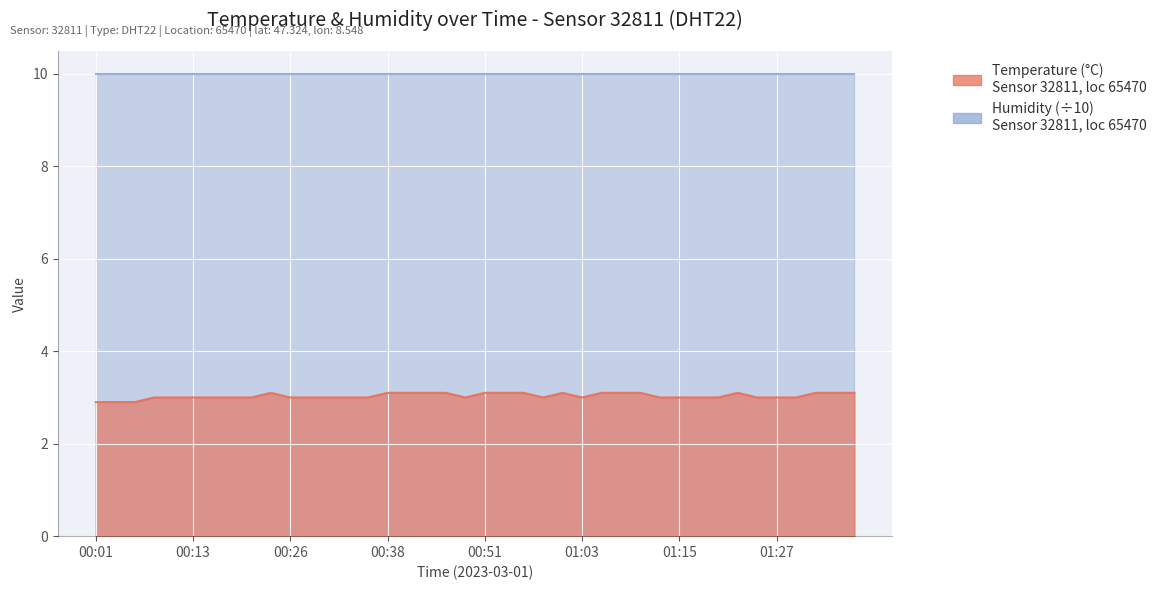

Rank the categories by value from highest to lowest.

00:23, 00:38, 00:41, 00:43, 00:46, 00:51, 00:53, 00:56, 01:00, 01:05, 01:08, 01:10, 01:22, 01:32, 01:35, 01:37, 00:09, 00:11, 00:13, 00:16, 00:18, 00:21, 00:26, 00:28, 00:31, 00:33, 00:36, 00:48, 00:58, 01:03, 01:13, 01:15, 01:18, 01:20, 01:25, 01:27, 01:30, 00:01, 00:04, 00:06